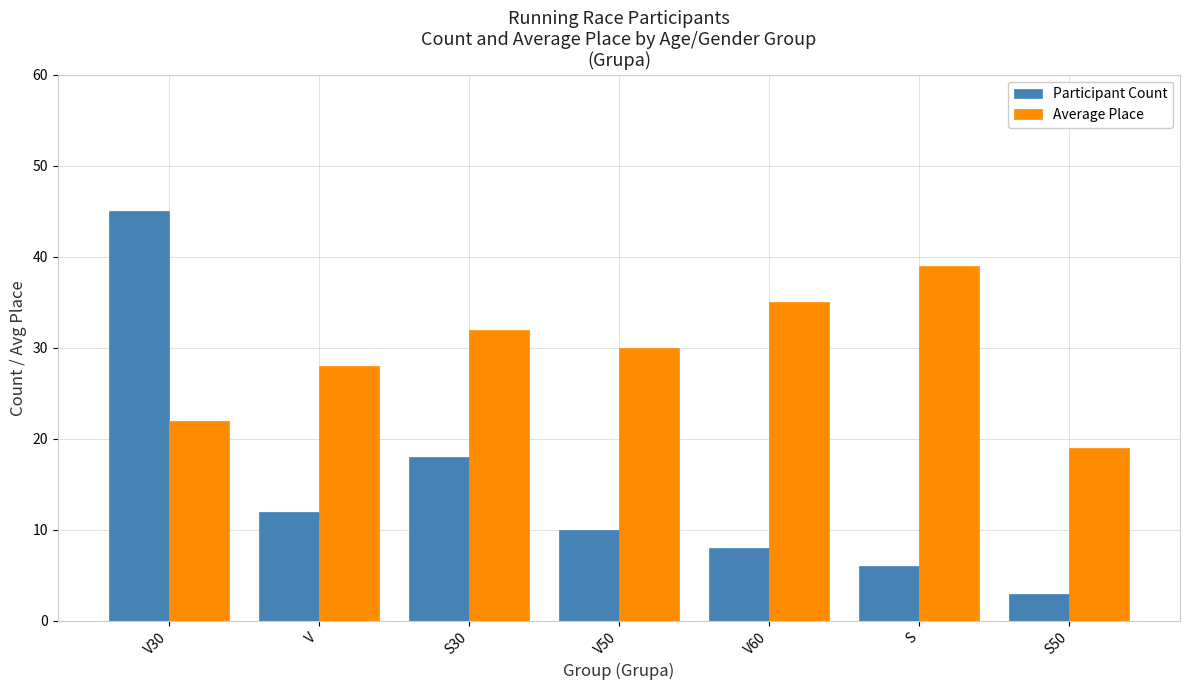

At which label does Average Place reach its peak?

S